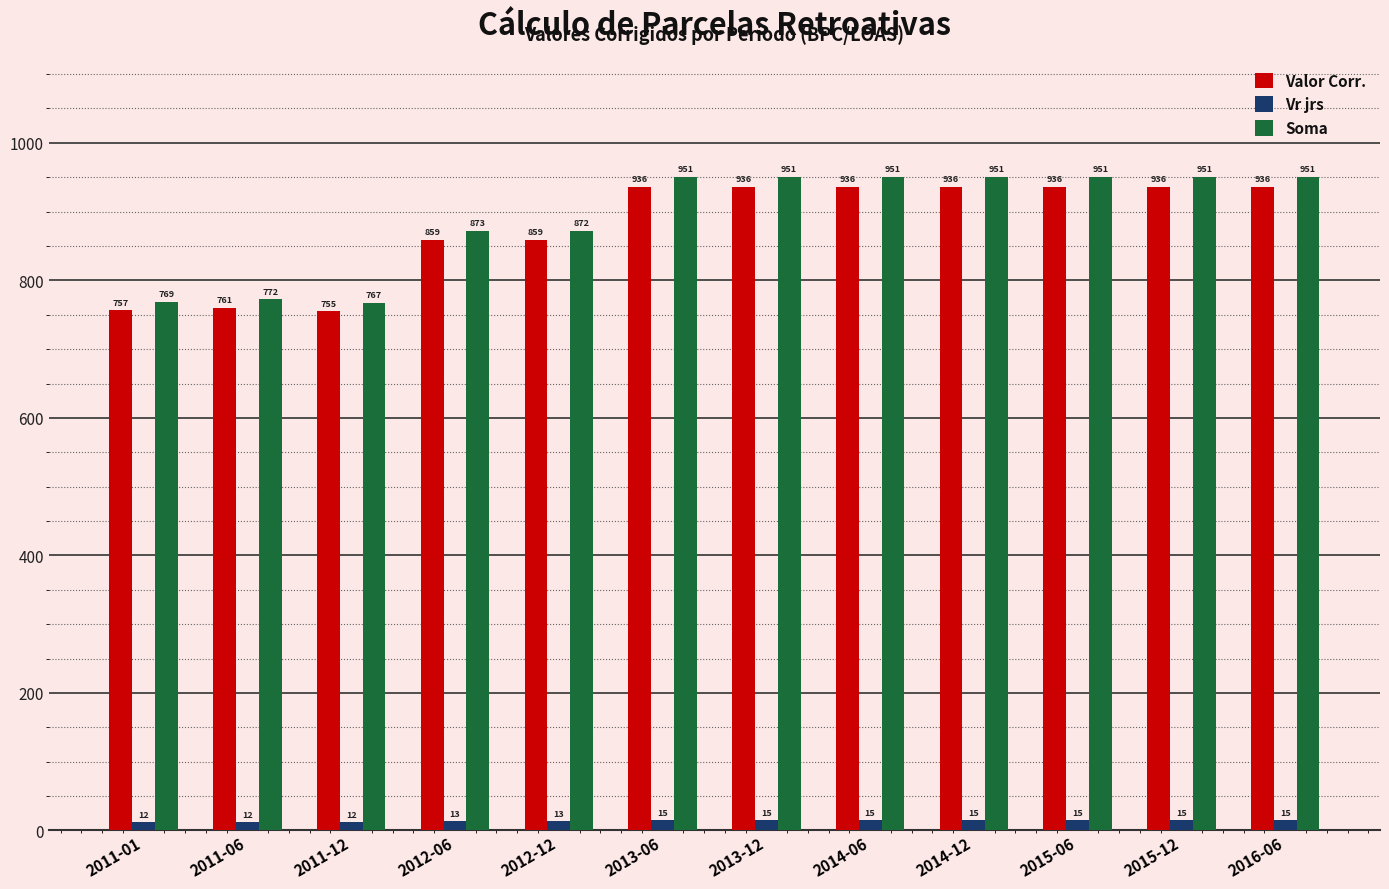

How many values in the Vr jrs series exceed 14?

7